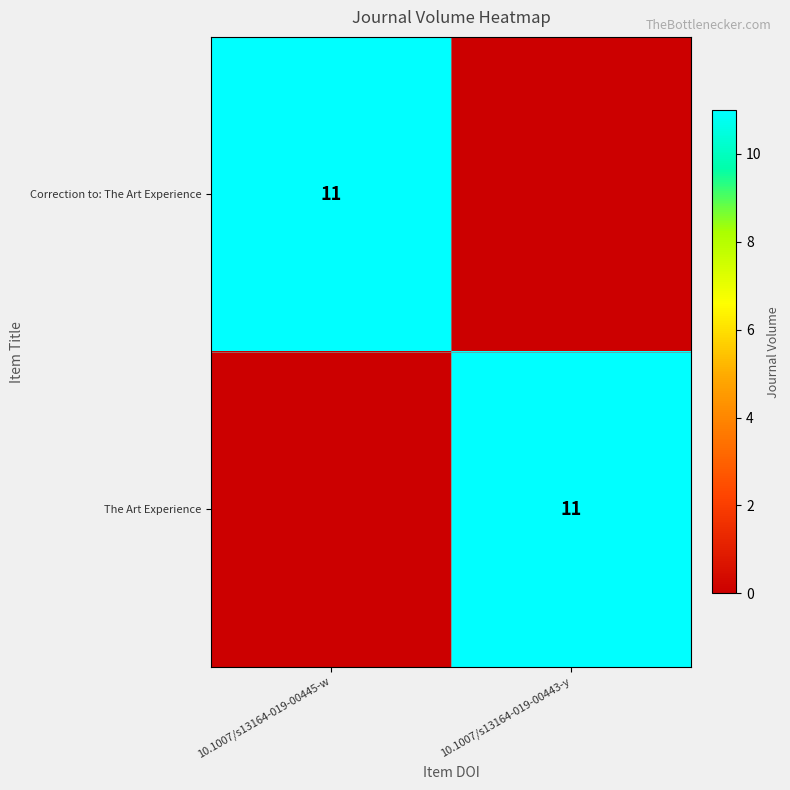

Between 10.1007/s13164-019-00445-w and 10.1007/s13164-019-00443-y, which is larger?

10.1007/s13164-019-00445-w